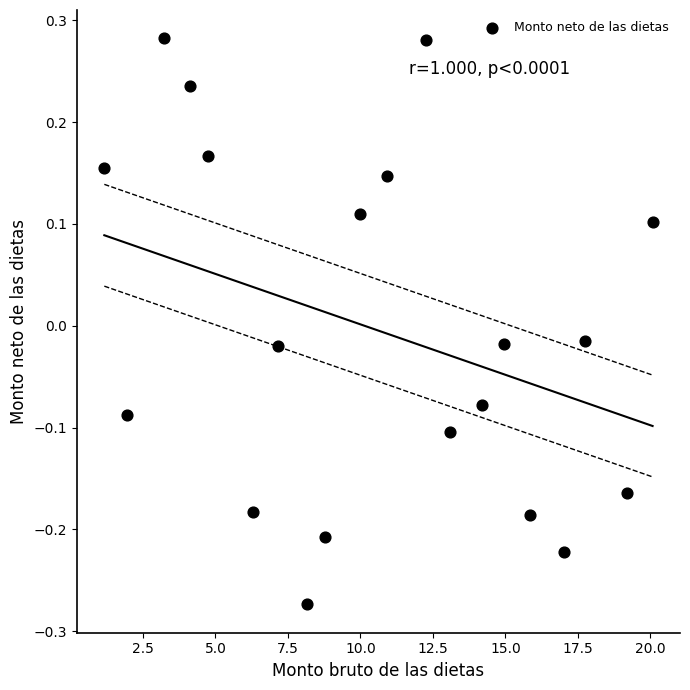

What is the range of X values (max minus min)?

18.9